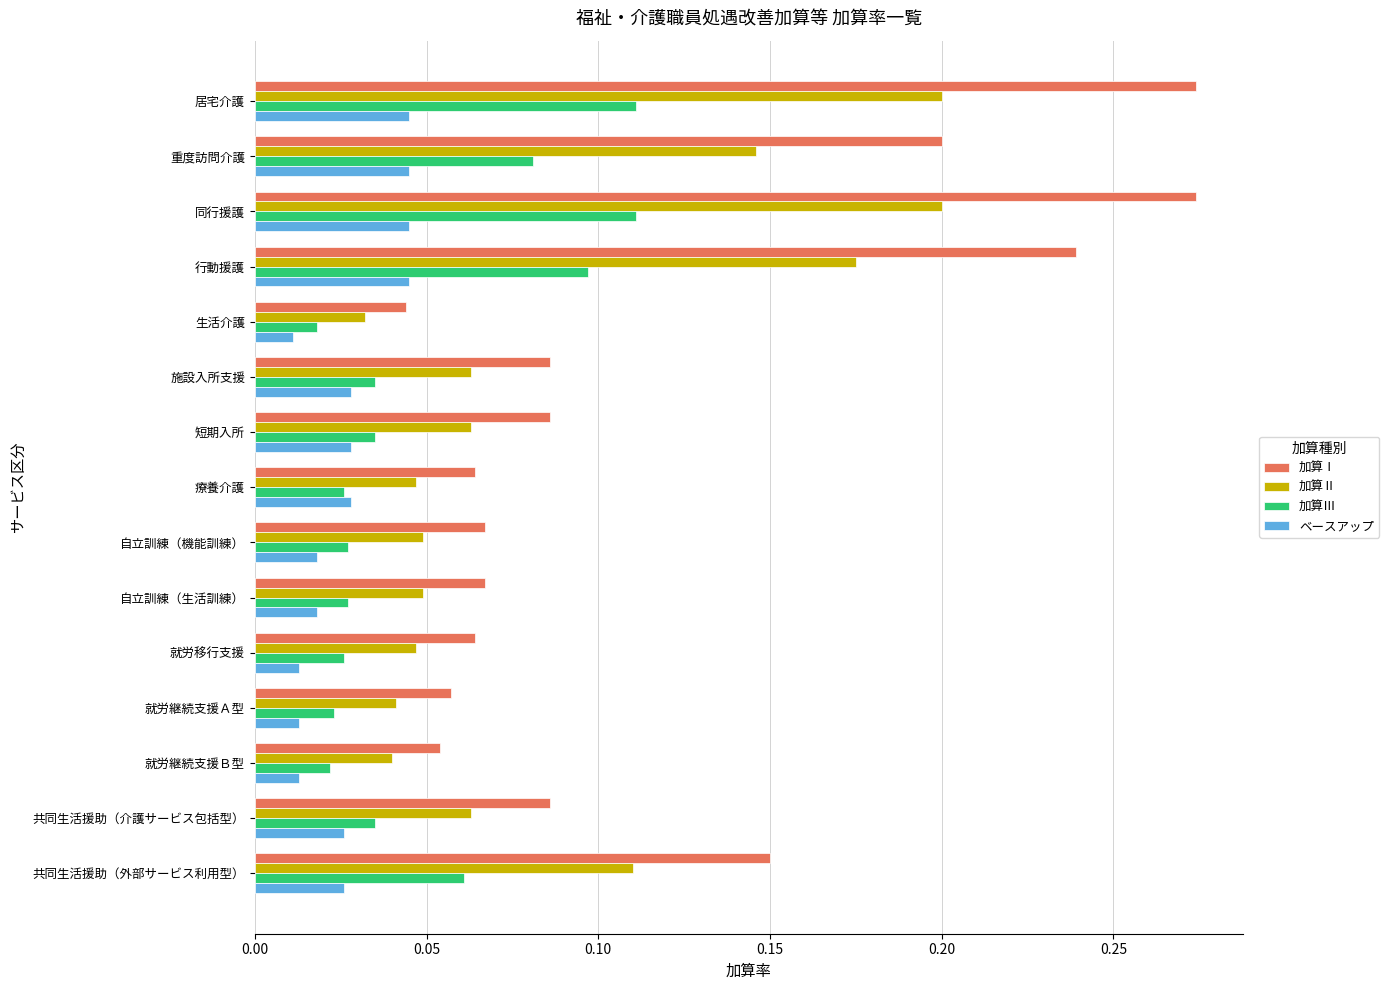

At how many categories does at least one series exceed 0?

15